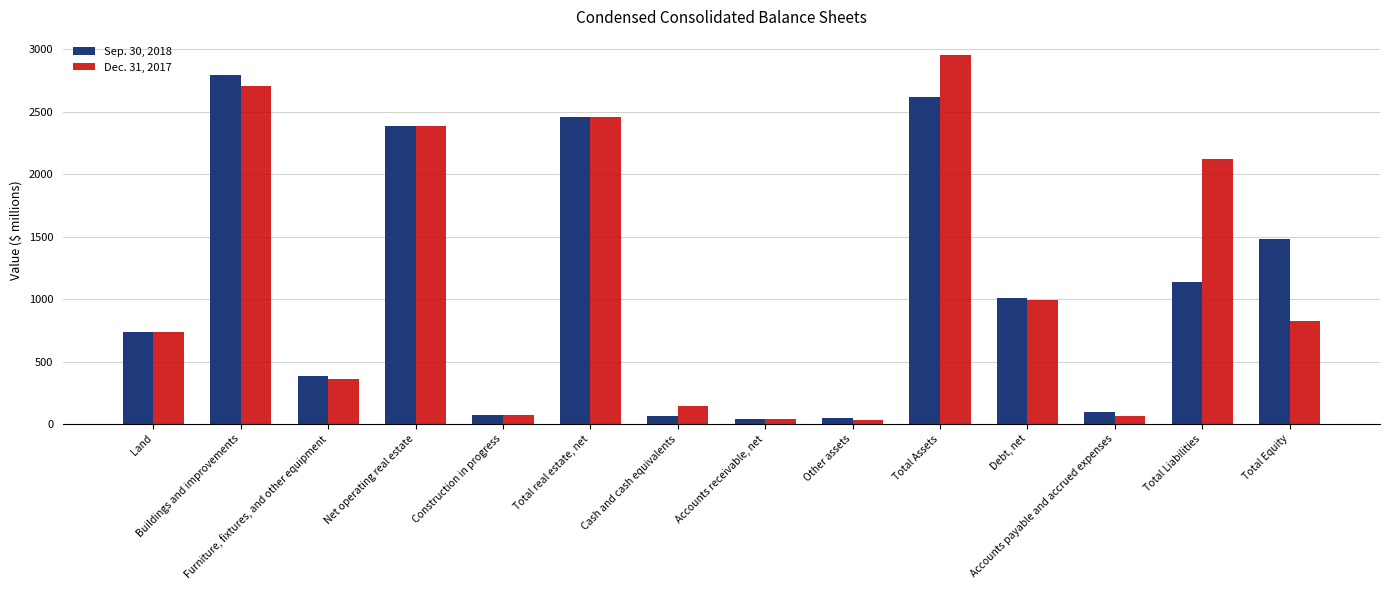

At how many categories does at least one series exceed 2212?

4